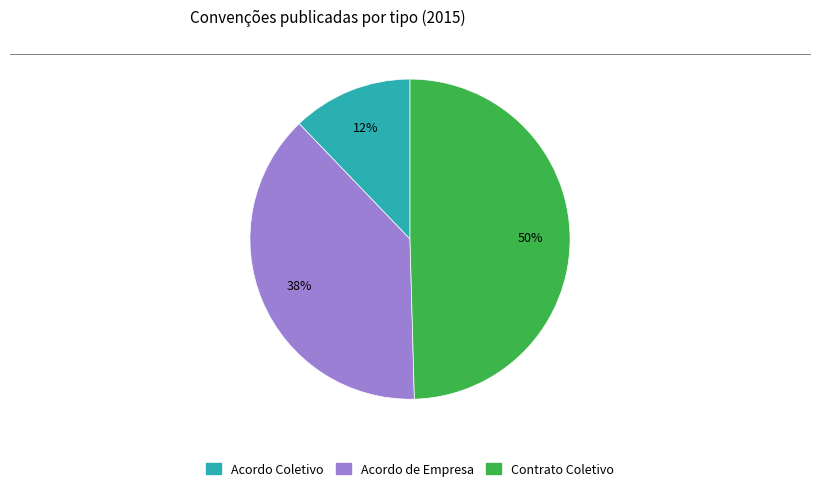

Which category has the smallest portion of the pie?

Acordo Coletivo